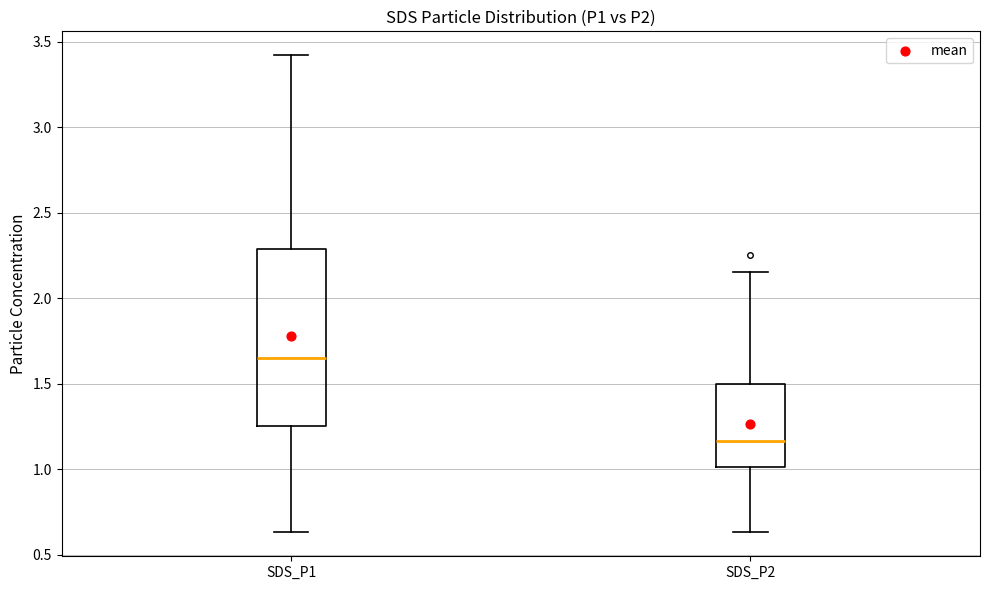

Reading left to right, transcribe this box plot: for each box, give where its median line is, the range the box spans, and where its two whiskers end, as read against the y-axis. The values are not printed on the chart, so give them approximately, as read against the axis.

SDS_P1: median 1.65, box 1.25 to 2.30, whiskers 0.65 to 3.40
SDS_P2: median 1.15, box 1.00 to 1.50, whiskers 0.65 to 2.15